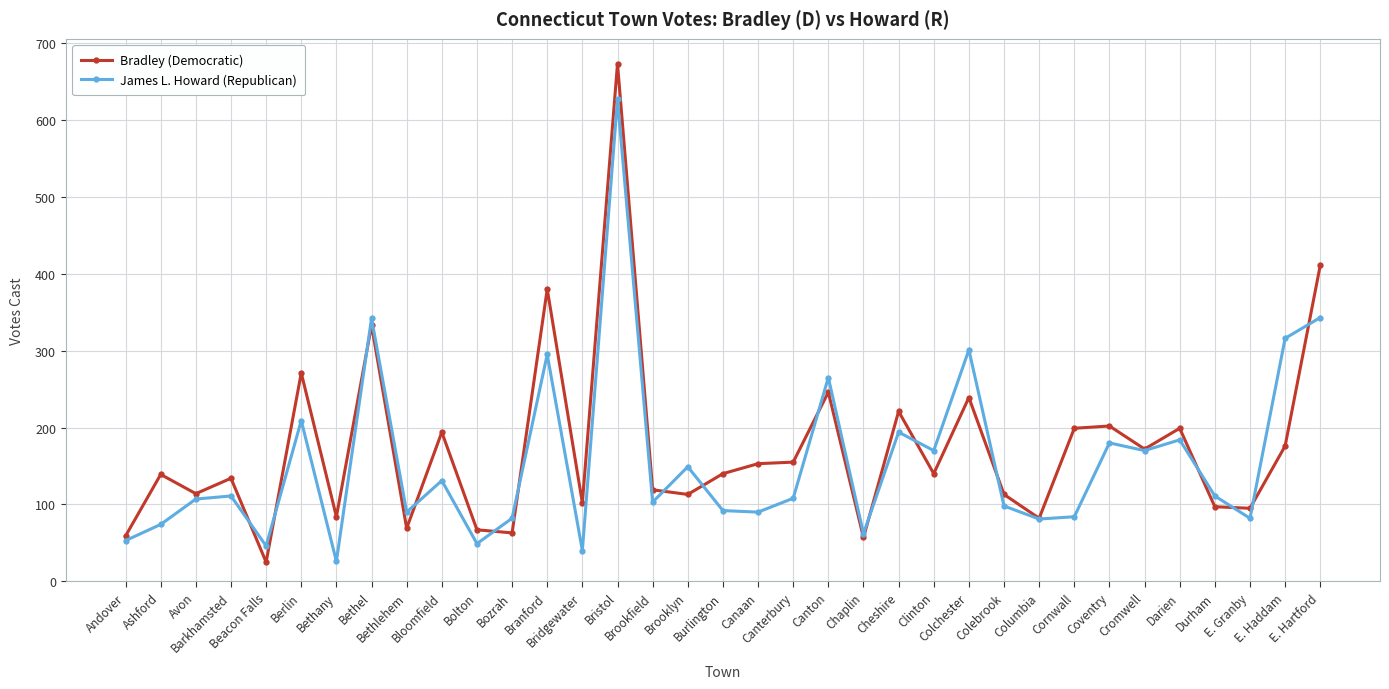

True or false: James L. Howard (Republican) has more than 1 points higher than both neighbors.

True